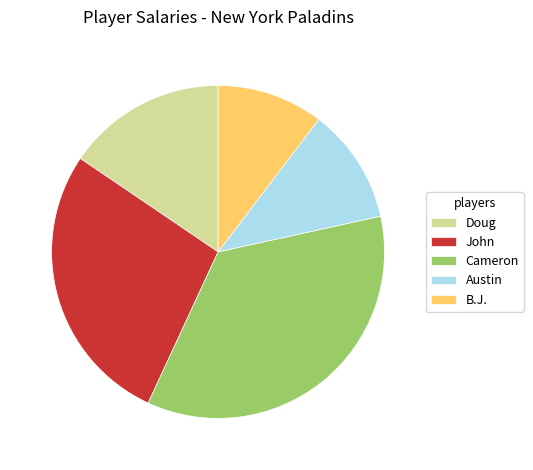

Which category has the smallest portion of the pie?

B.J.